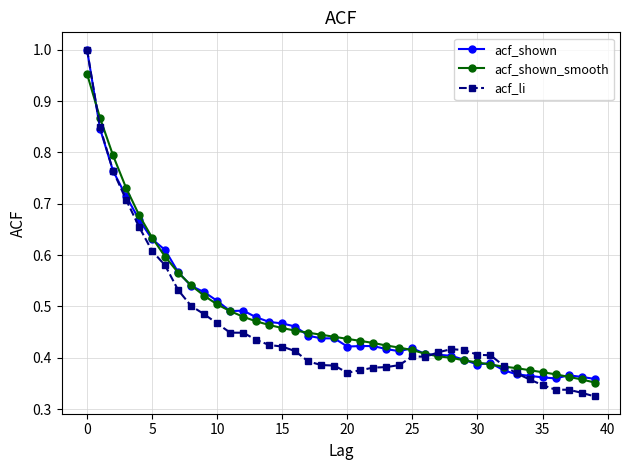

At how many categories does at least one series exceed 0?

40